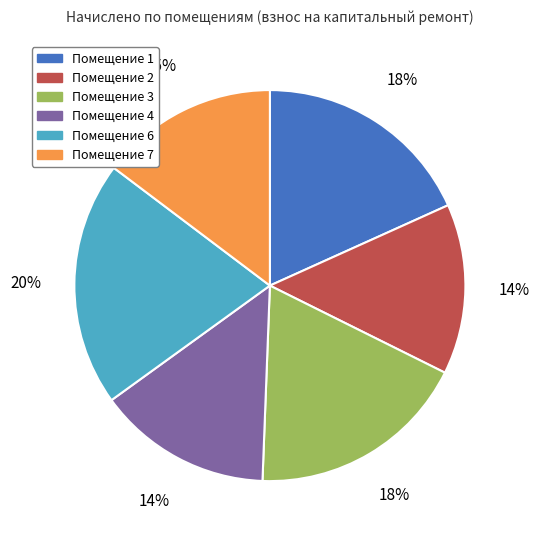

Count the number of slices in the pie.

6